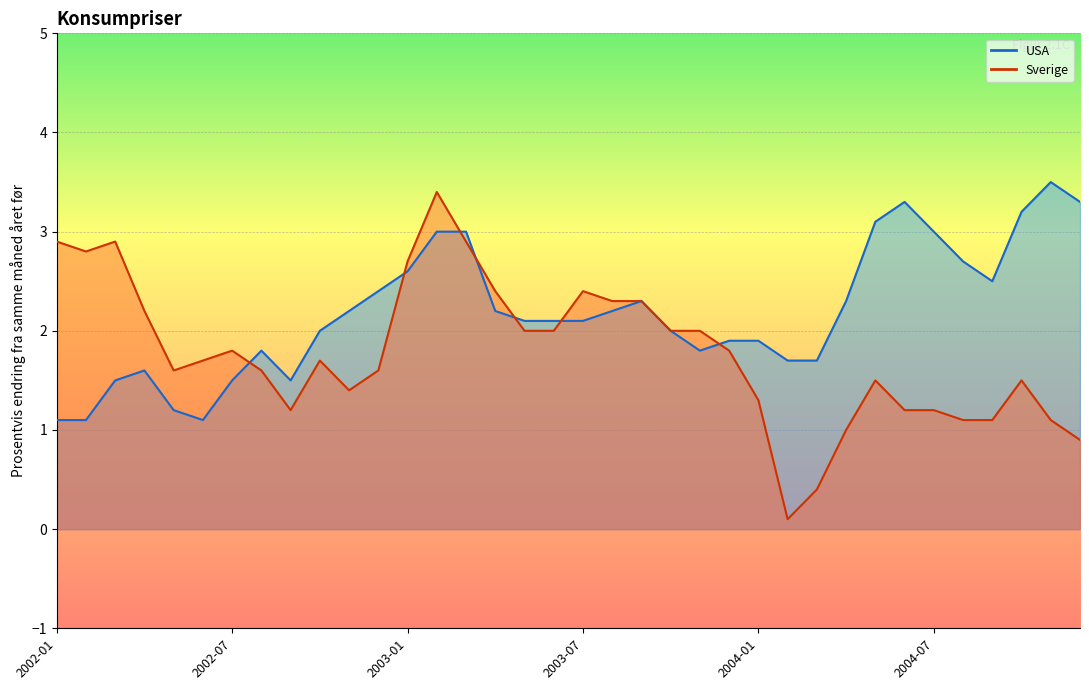

What are all the series names shown in the legend?

USA, Sverige